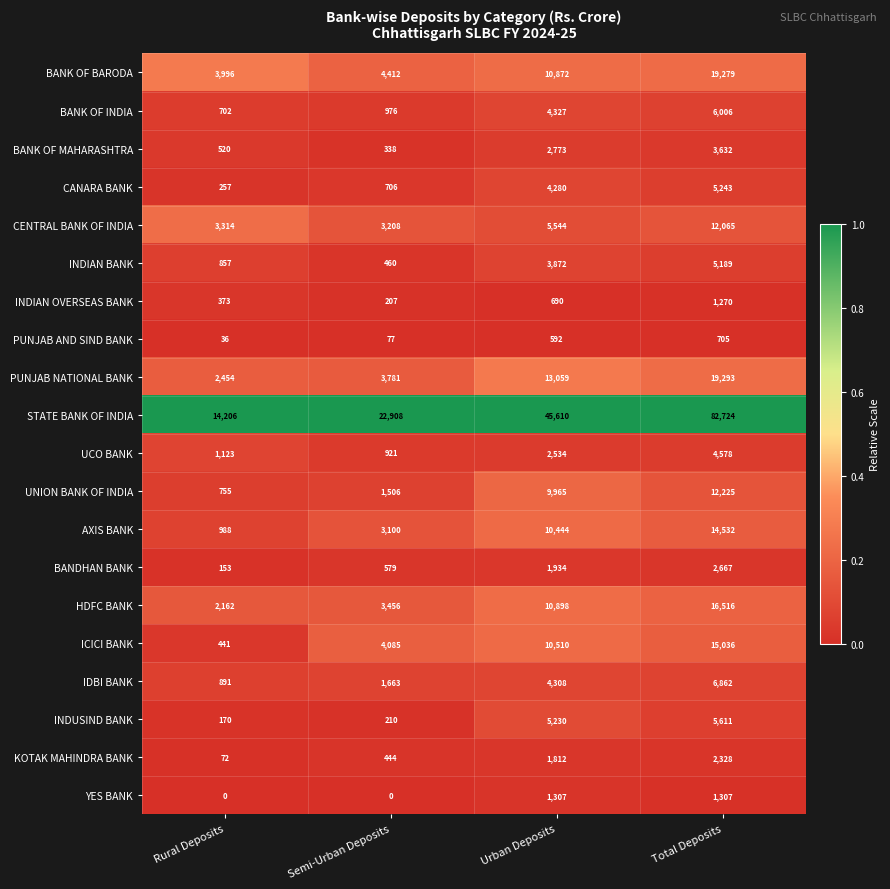

Which label corresponds to the largest value in the chart?

Total Deposits